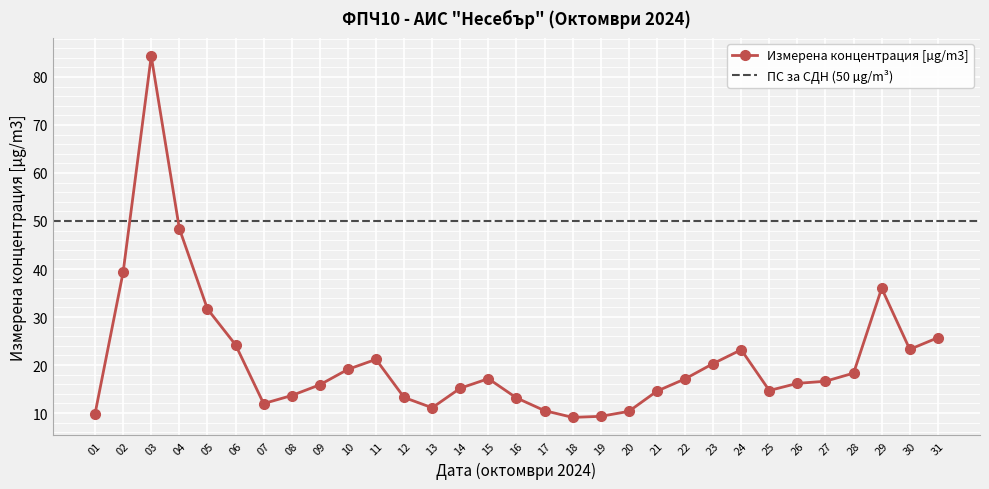

Reading left to right, list all the values displayed in this chart.

01=9.9	02=39.4	03=84.3	04=48.4	05=31.7	06=24.2	07=12.0	08=13.6	09=15.9	10=19.1	11=21.2	12=13.2	13=11.1	14=15.2	15=17.2	16=13.2	17=10.5	18=9.1	19=9.3	20=10.3	21=14.6	22=17.1	23=20.3	24=23.2	25=14.7	26=16.2	27=16.6	28=18.3	29=36.0	30=23.3	31=25.7